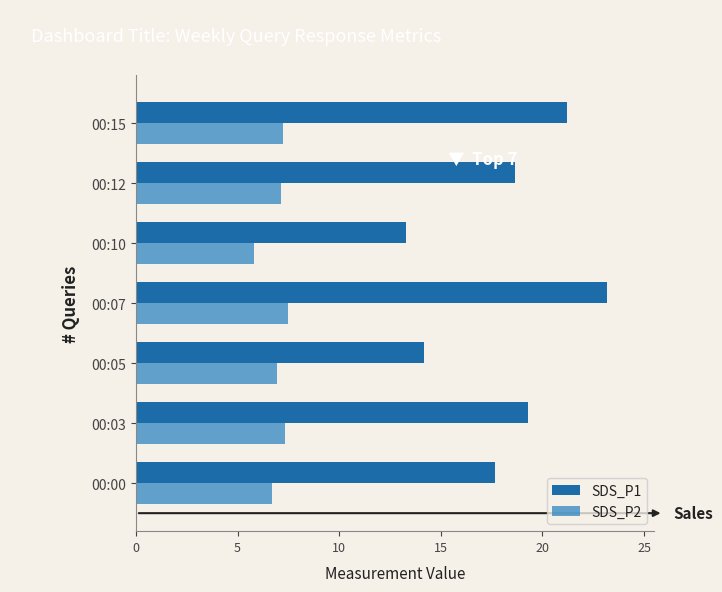

At how many categories does at least one series exceed 14?

6